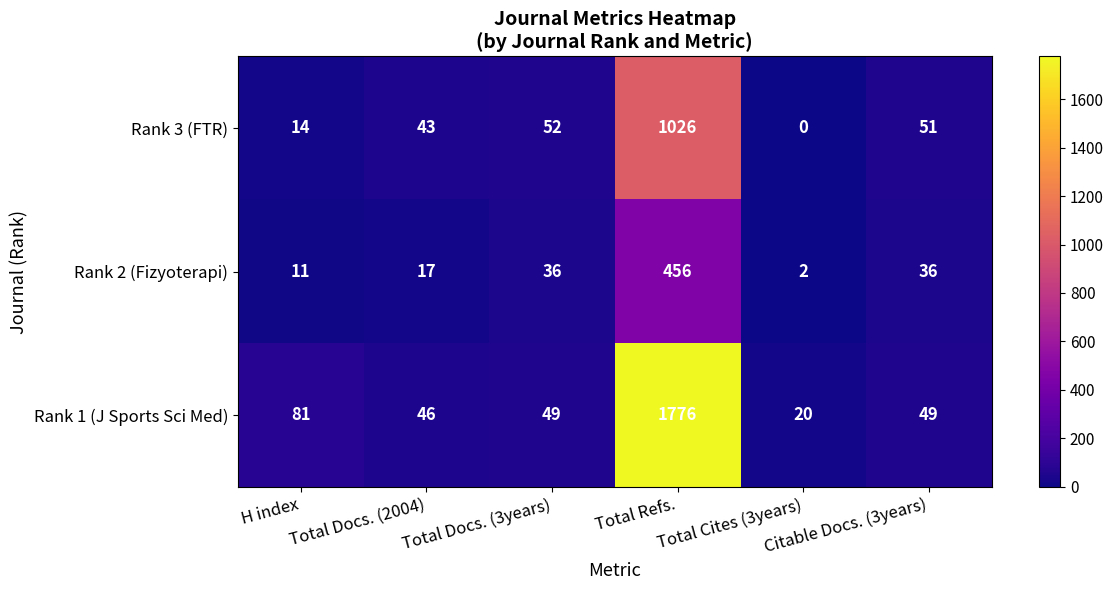

What value does the Rank 2 (Fizyoterapi) series have at Total Refs.?

456